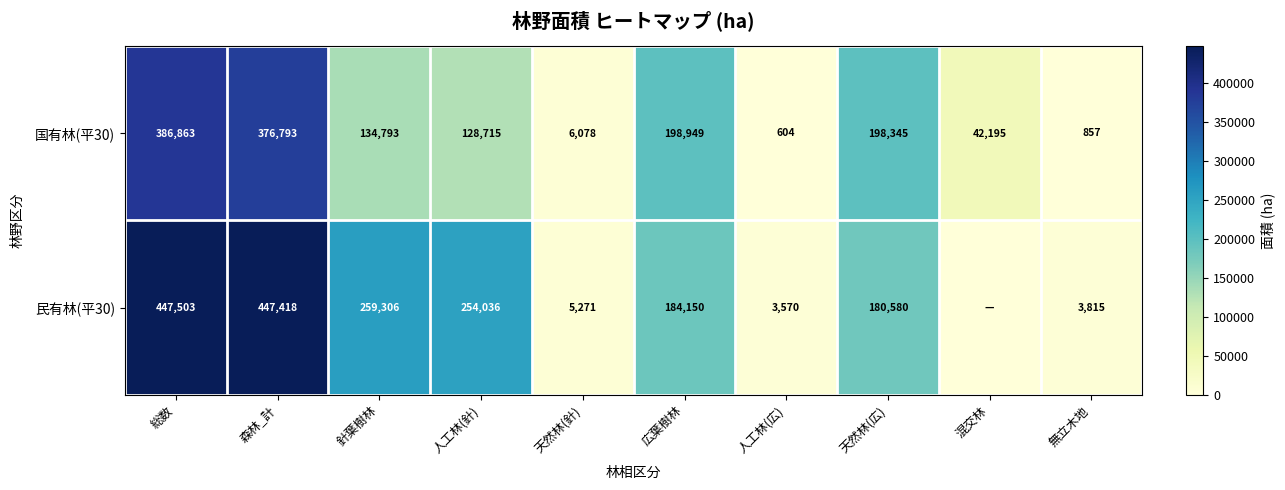

List the labels in order of 国有林(平30) value, largest first.

総数, 森林_計, 広葉樹林, 天然林(広), 針葉樹林, 人工林(針), 混交林, 天然林(針), 無立木地, 人工林(広)